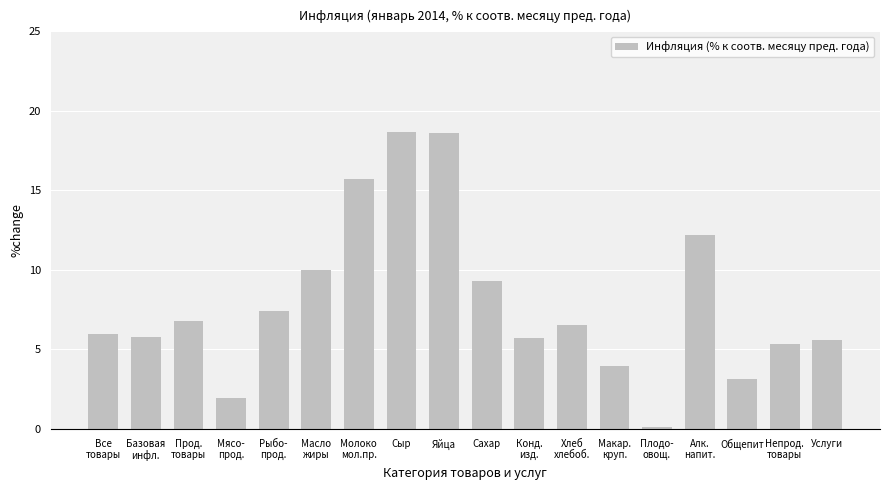

The chart shows a value of 5.6 at Услуги. True or false?

True